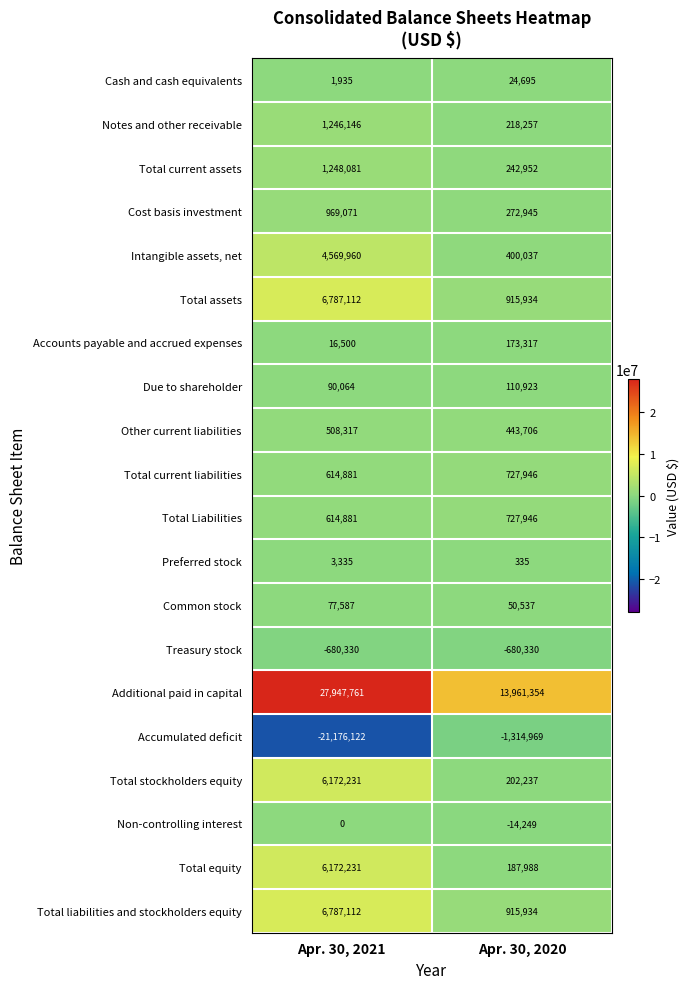

What is the difference between the Total assets values at Apr. 30, 2021 and Apr. 30, 2020?

5871178